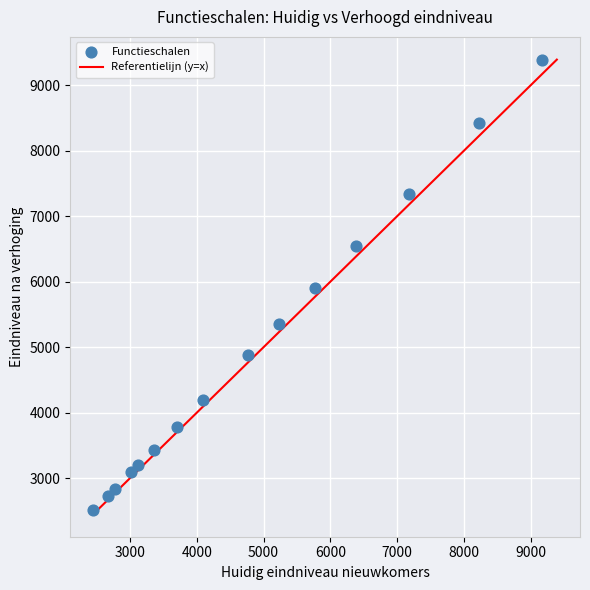

What is the range of Y values (max minus min)?

6878